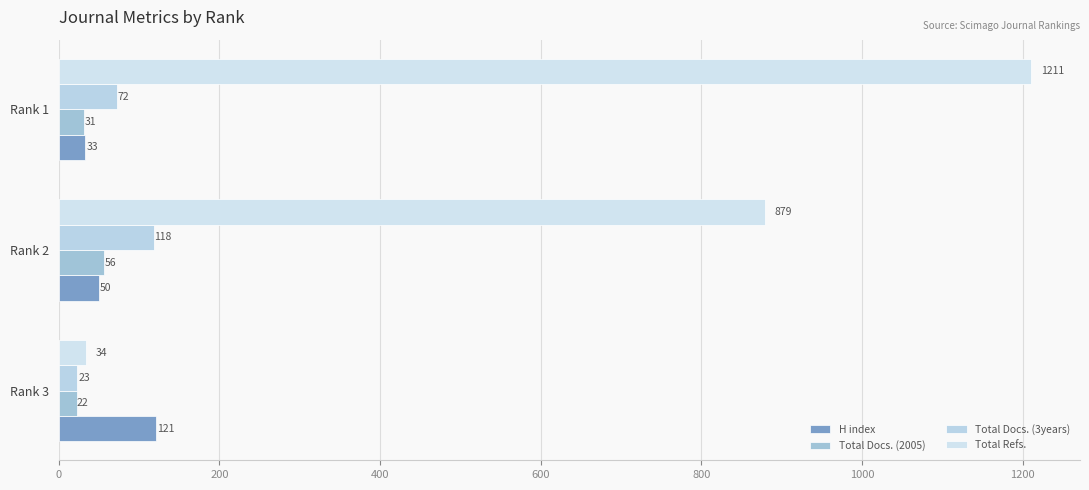

Count the number of categories in the chart.

3